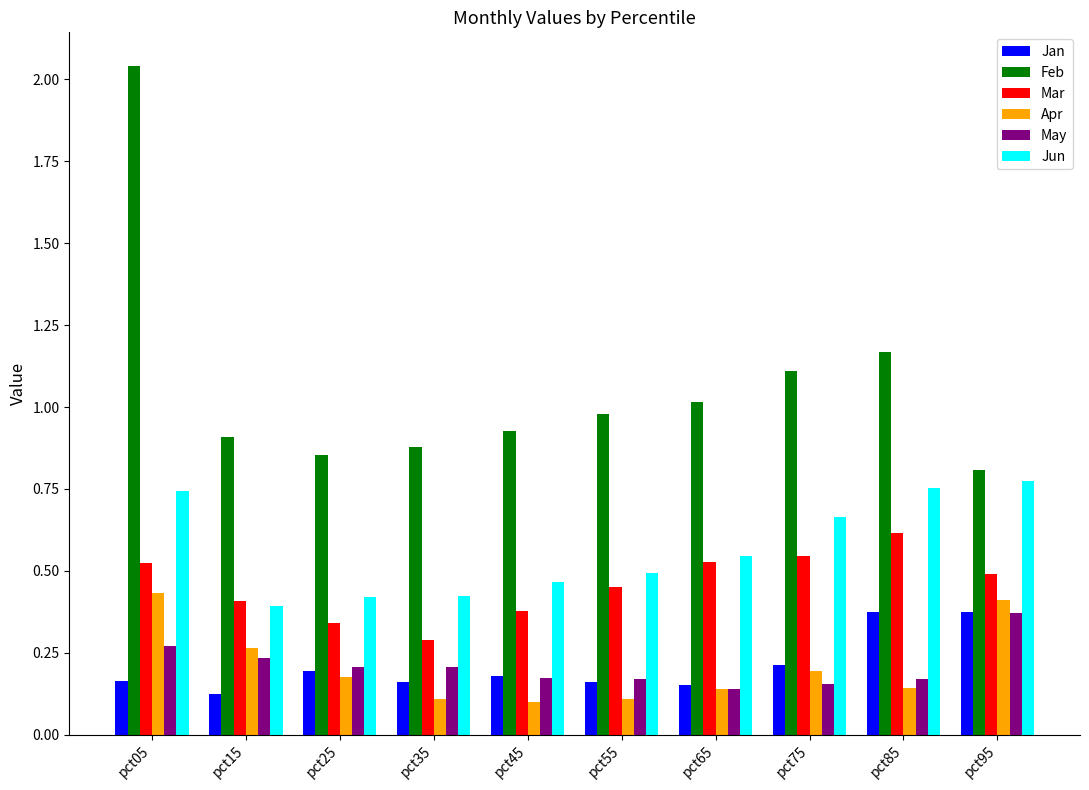

Which category has the lowest value in the Mar series?

pct35